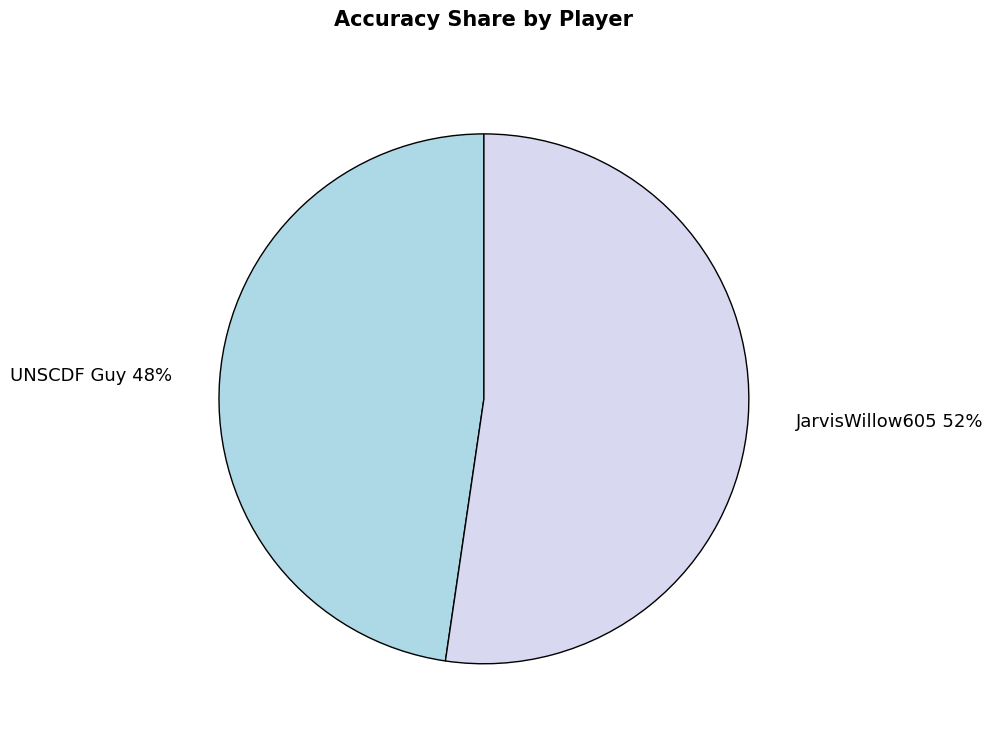

Count the number of slices in the pie.

2